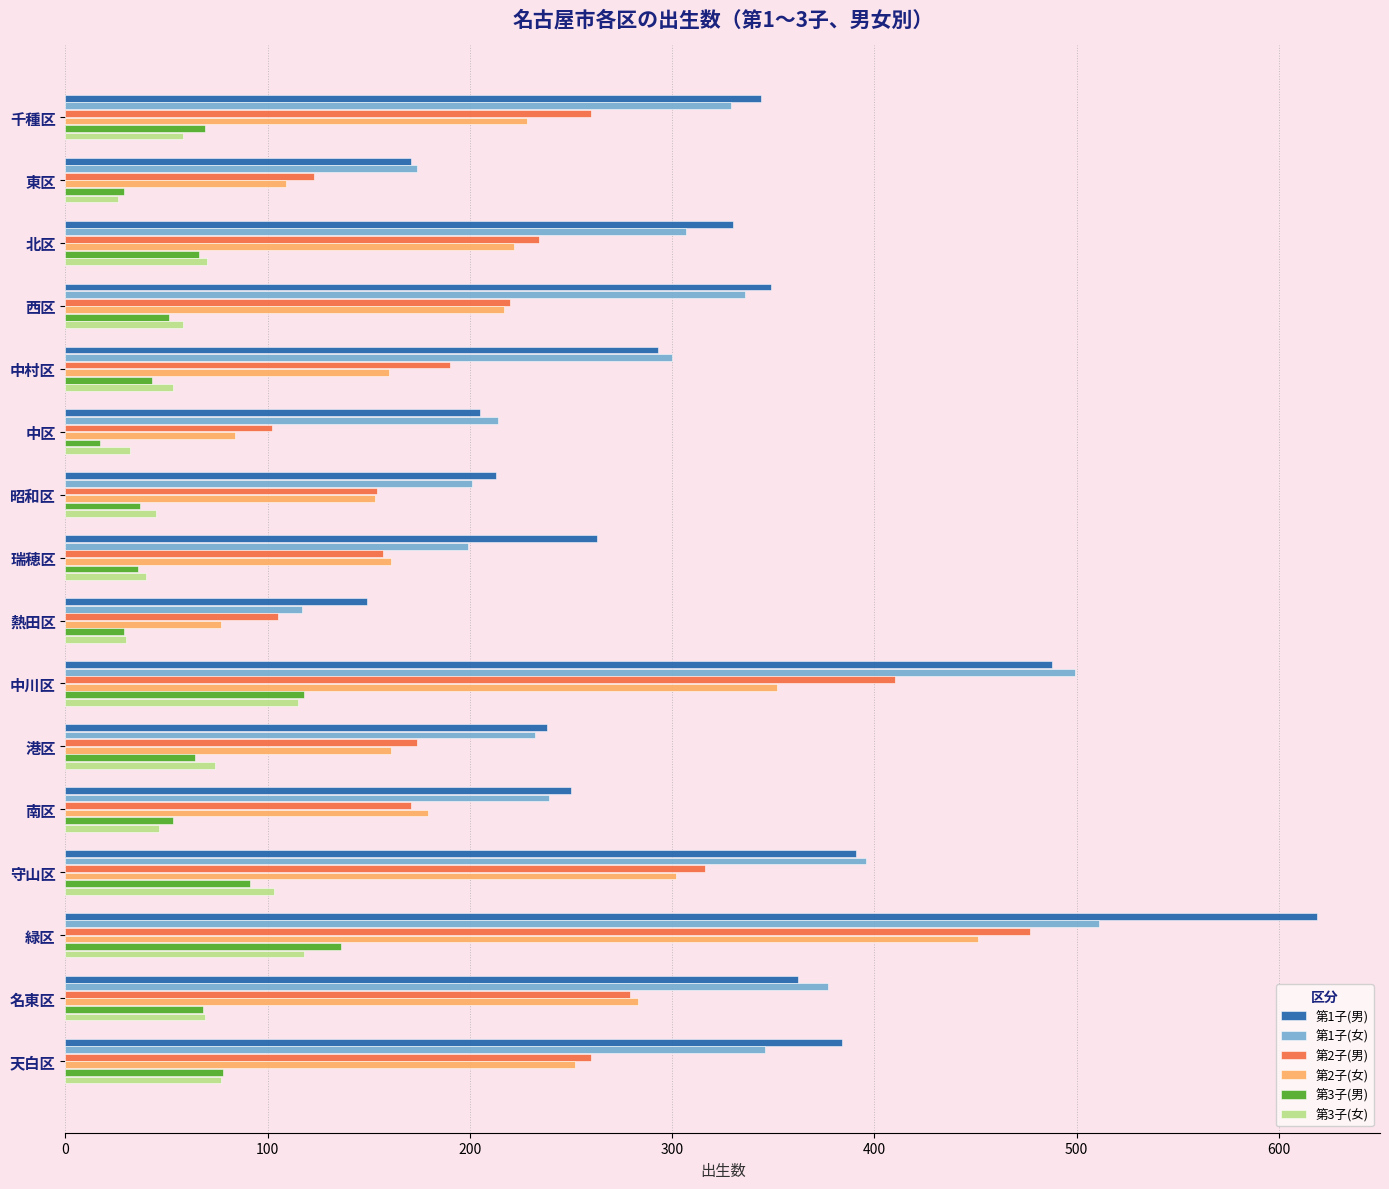

True or false: 第2子(男) has a value of 351 at 天白区.

False